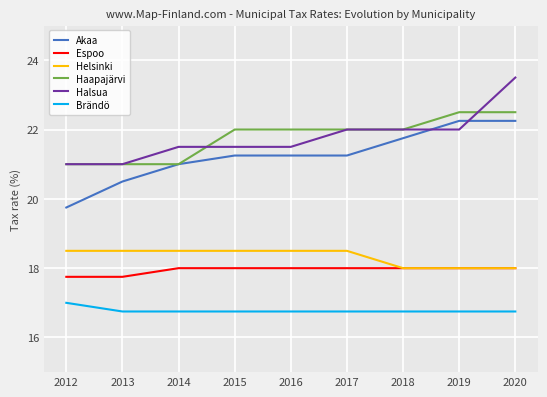

True or false: Helsinki and Halsua intersect in this chart.

False